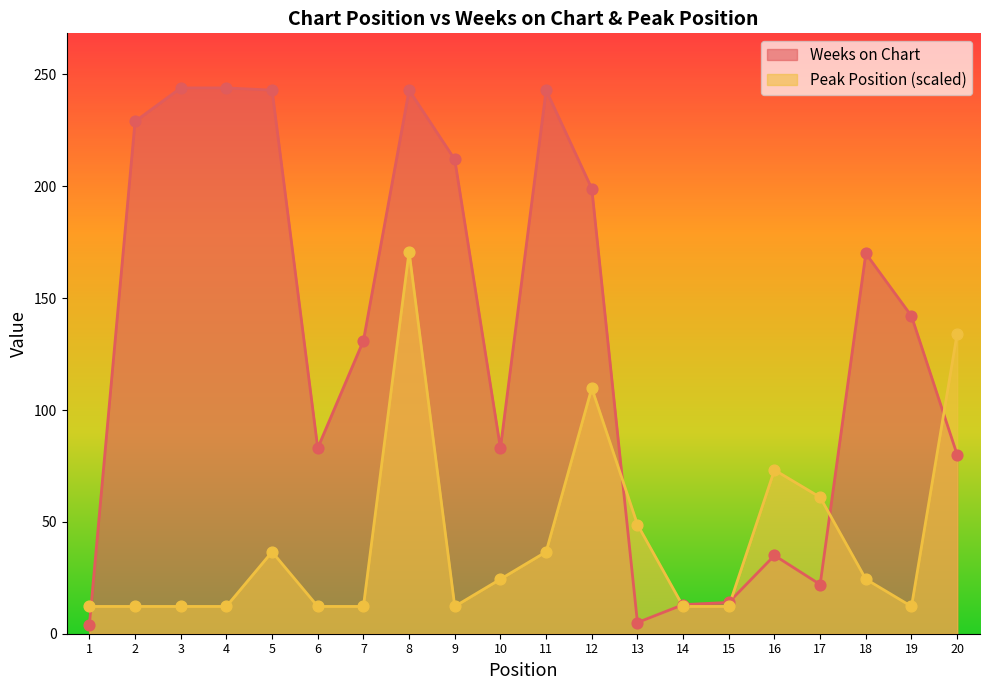

At which category is the sum across all series the highest?

8